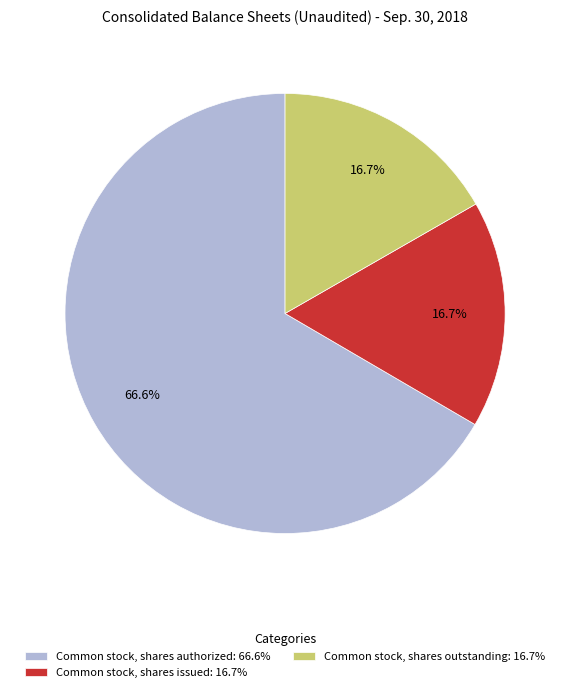

To the nearest percent, what is the average slice percentage?

33%